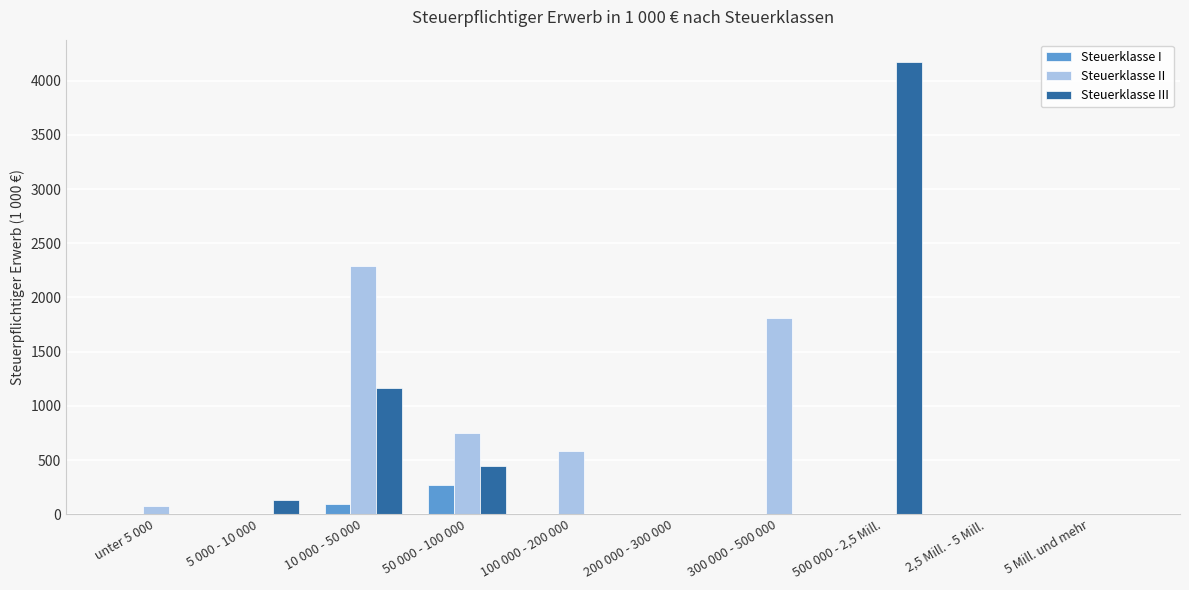

Is the value of Steuerklasse III at 500 000 - 2,5 Mill. greater than the value of Steuerklasse II at 100 000 - 200 000?

Yes